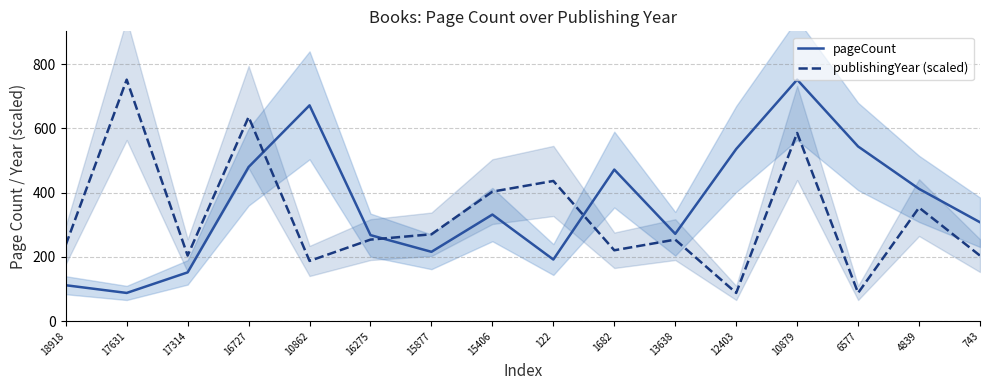

At which category is the sum across all series the highest?

10879